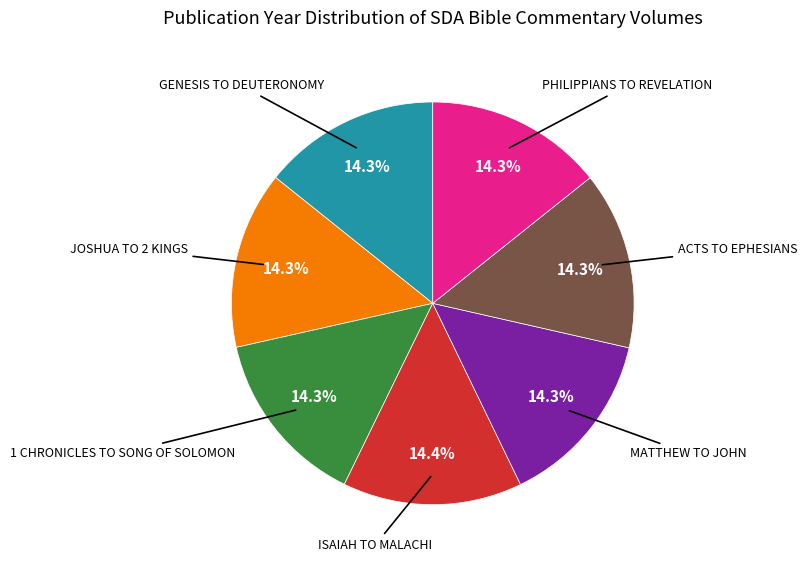

Is there a majority slice in this chart?

No